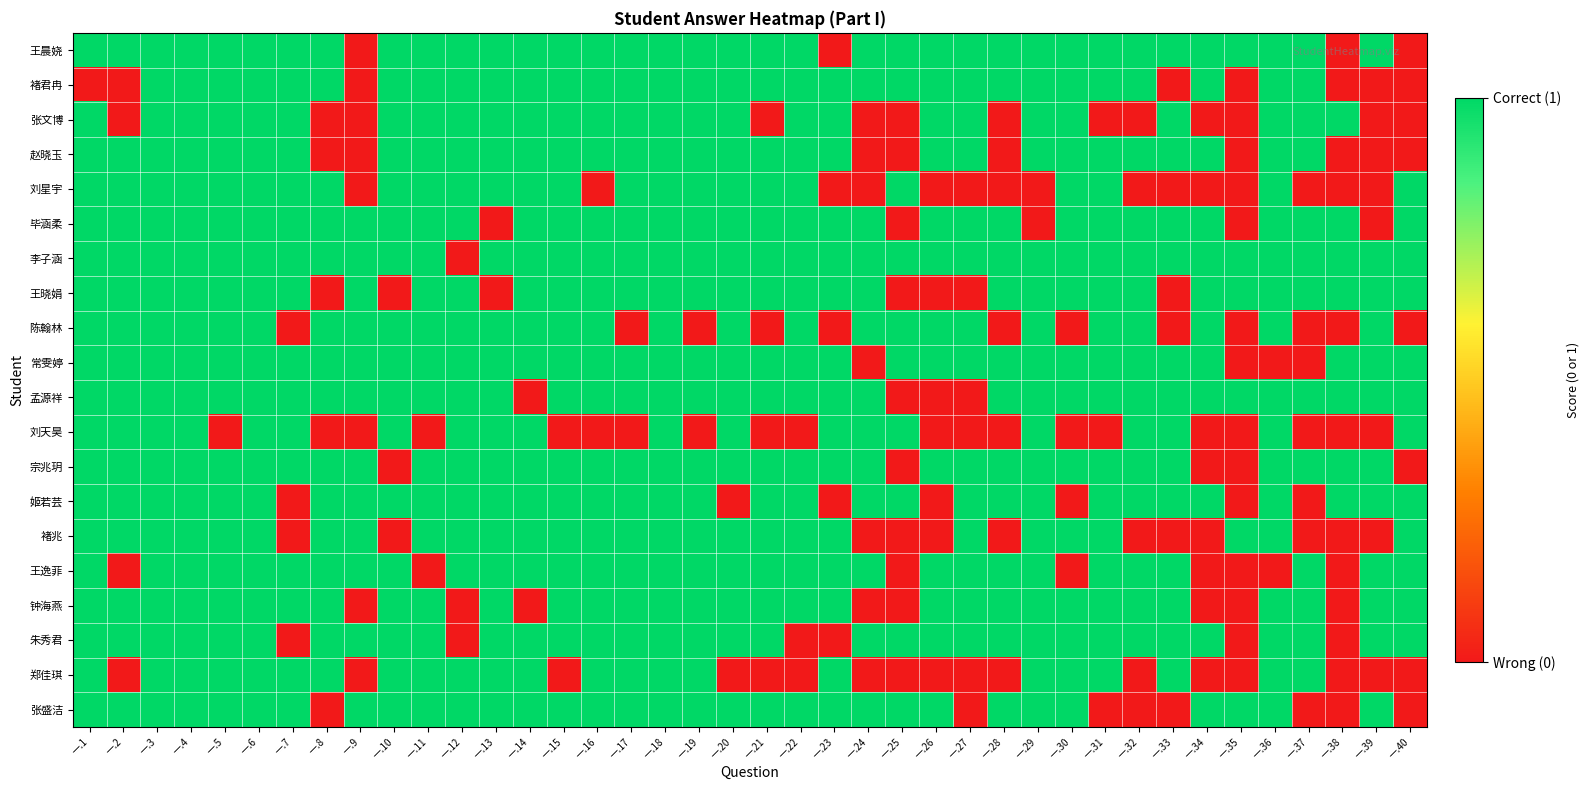

Between 一.30 and 一.10, which is larger?

一.30